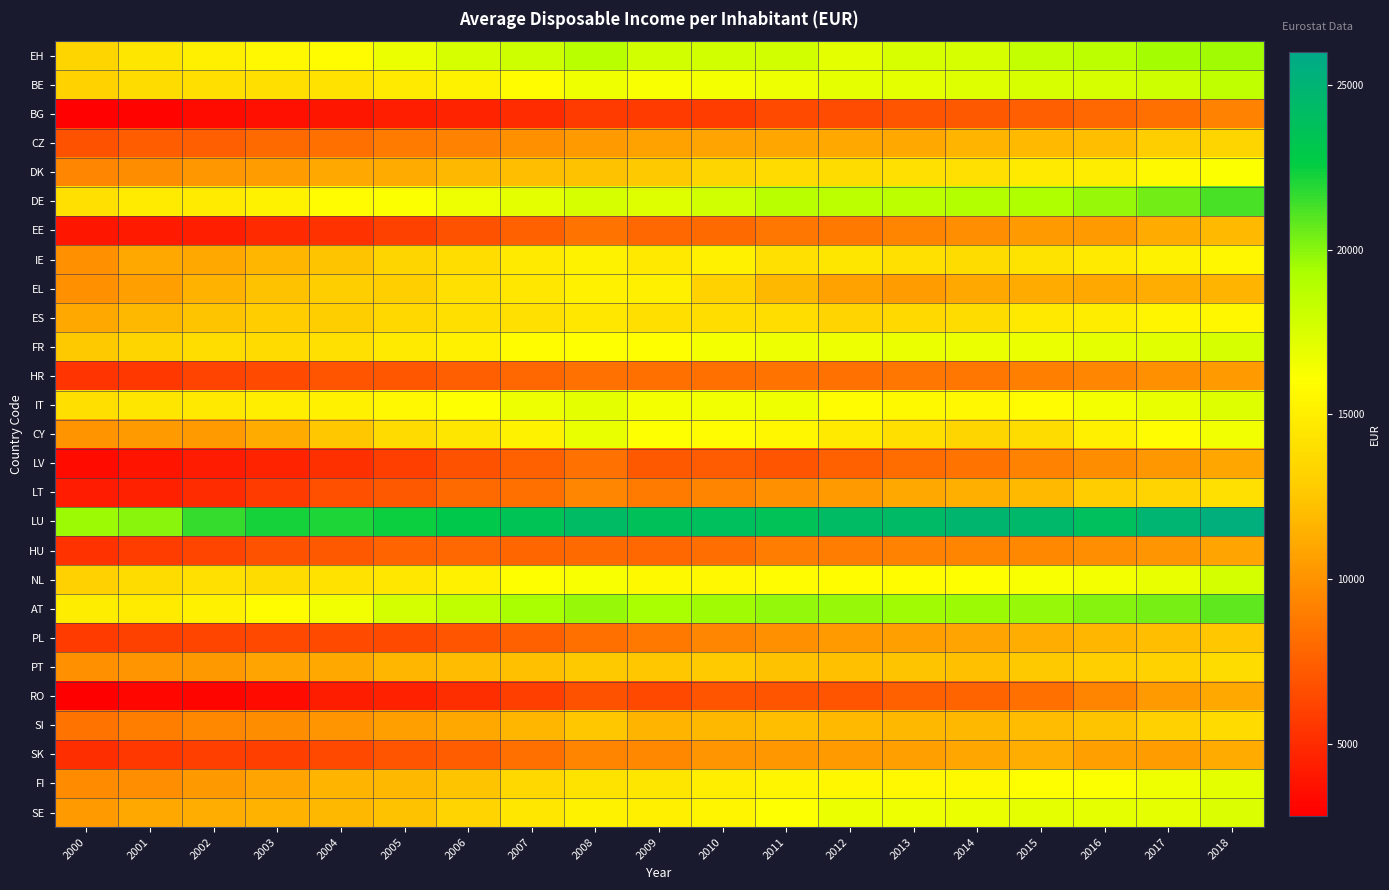

Rank the series at 2013 from highest to lowest value.

LU, AT, DE, EH, BE, FR, SE, NL, IT, FI, DK, IE, CY, ES, PT, SI, CZ, LT, PL, SK, EL, EE, HU, HR, LV, RO, BG